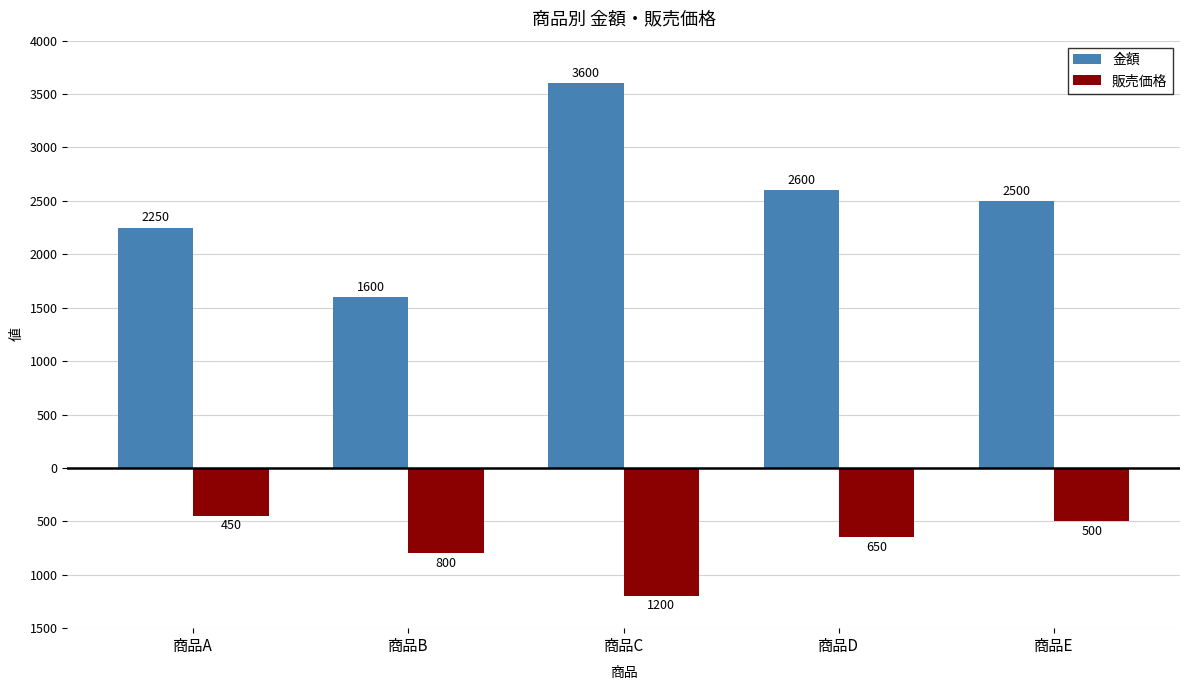

Are the bars horizontal?

No